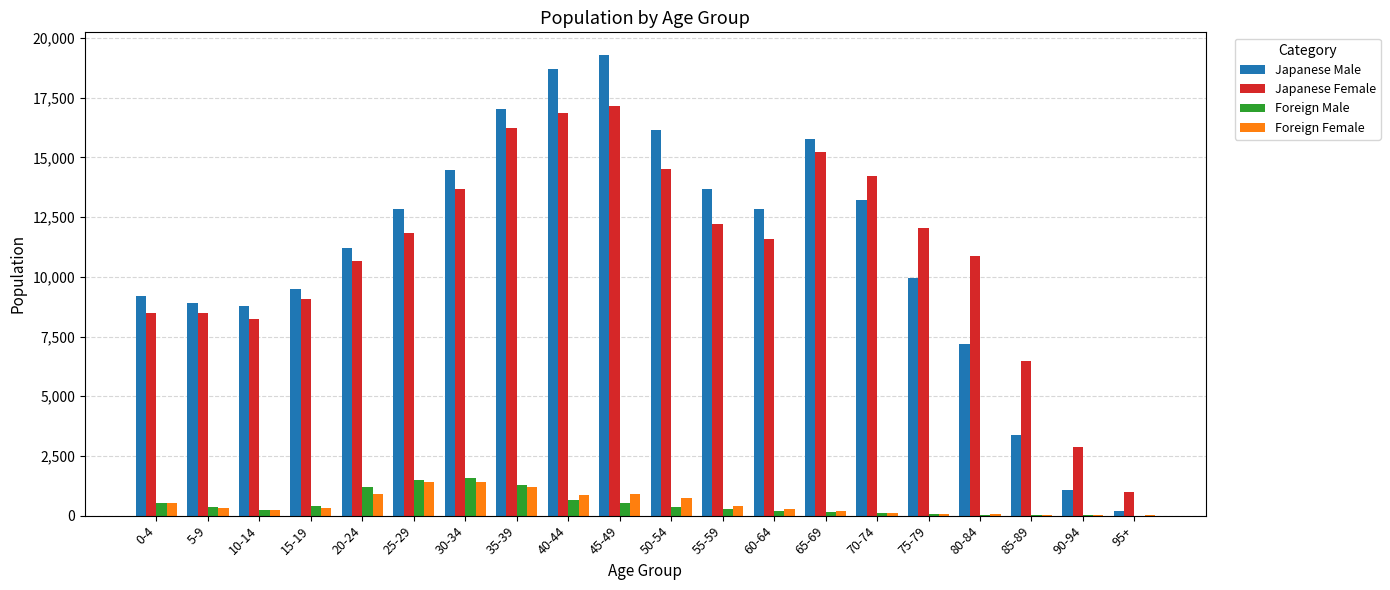

What is the sum of all Foreign Female values?

9989